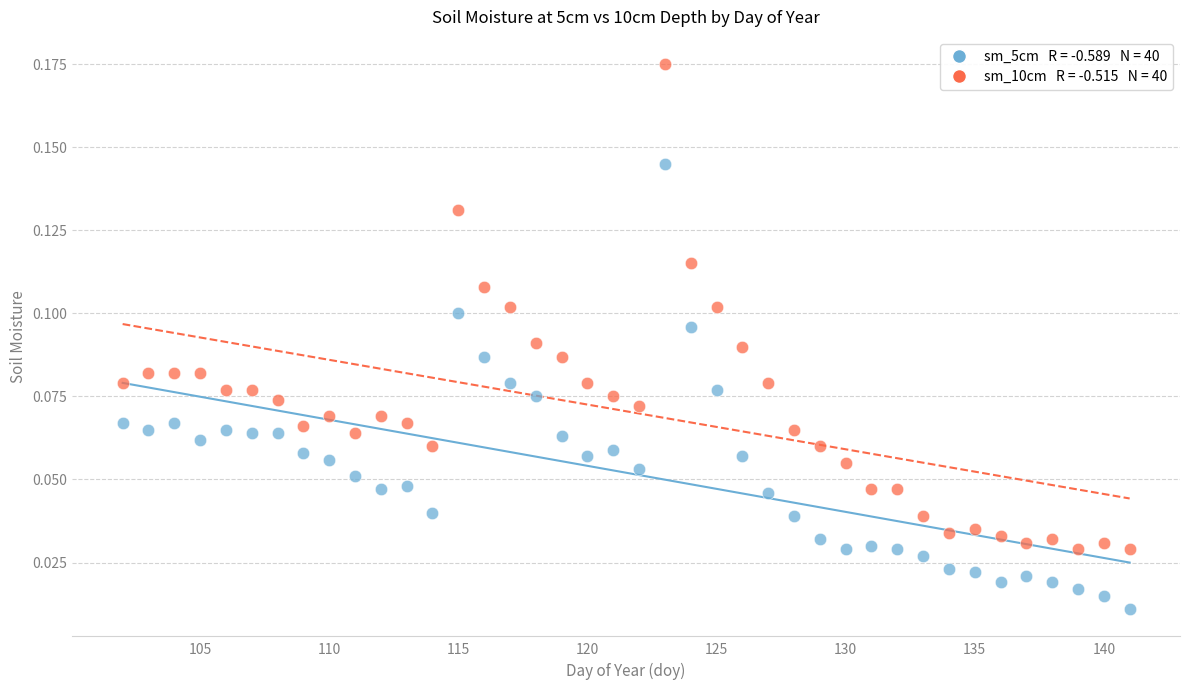

Across all data points, what is the range of X values (max minus min)?

39.0